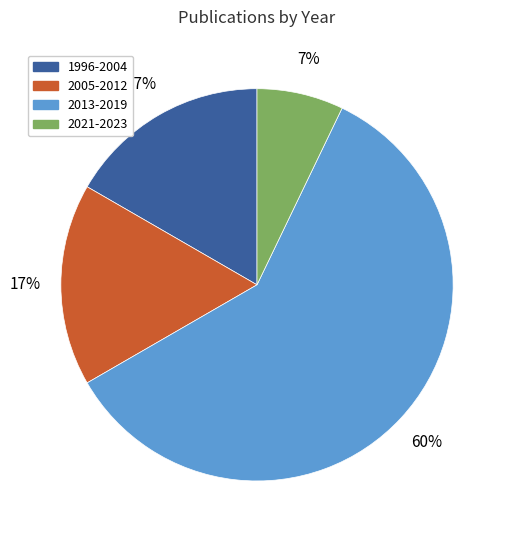

Is it true that 1996-2004 is 23% of the pie?

False